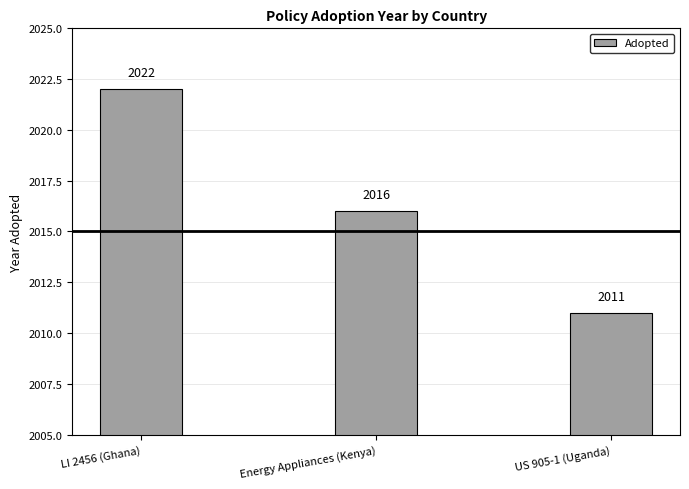

At which label is the value closest to 2016?

Energy Appliances (Kenya)